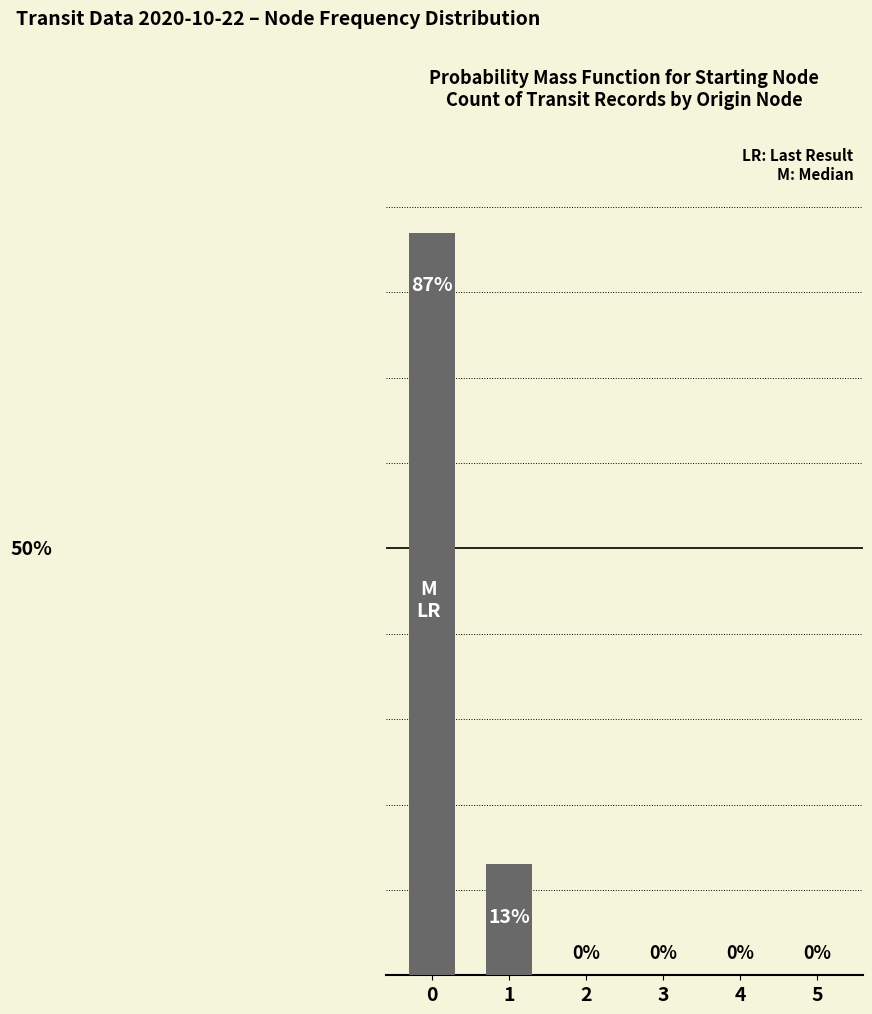

Does the chart contain stacked bars?

No